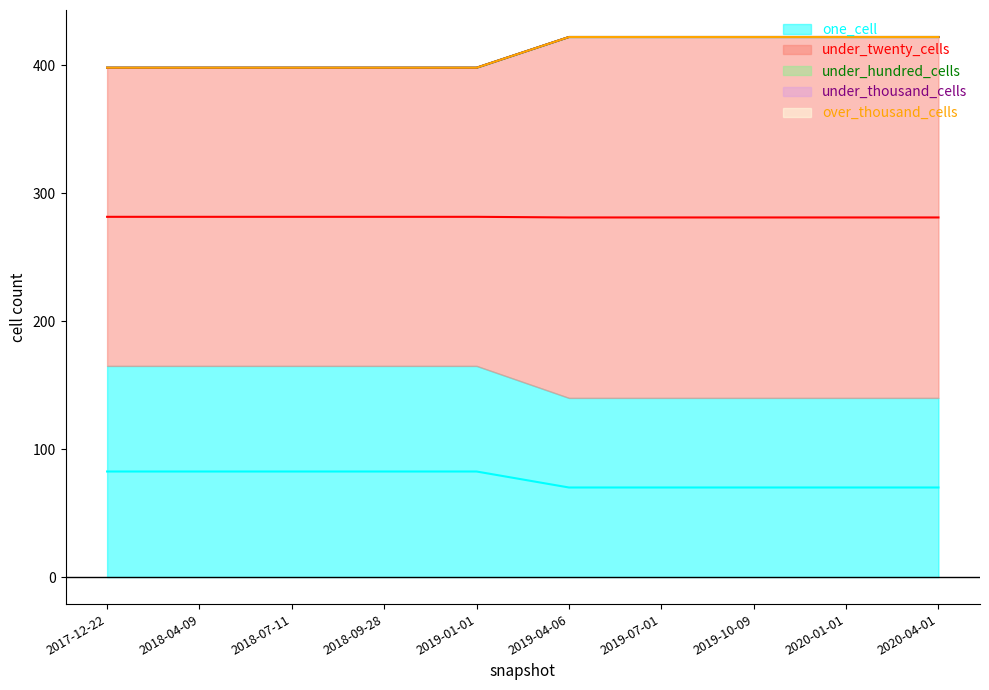

Between 2018-04-09 and 2020-04-01, which series saw the biggest shift?

under_twenty_cells